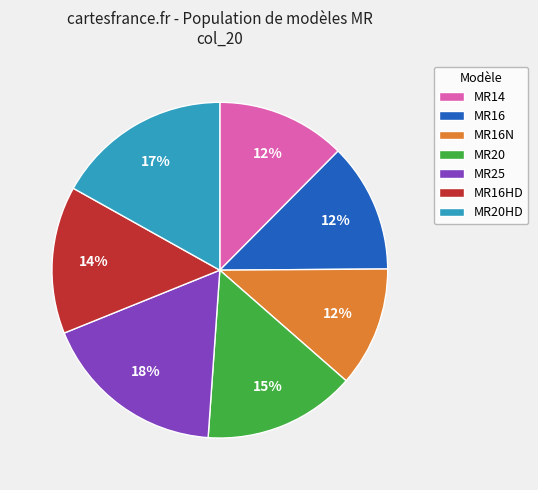

The MR20HD slice represents 17% of the pie. True or false?

True